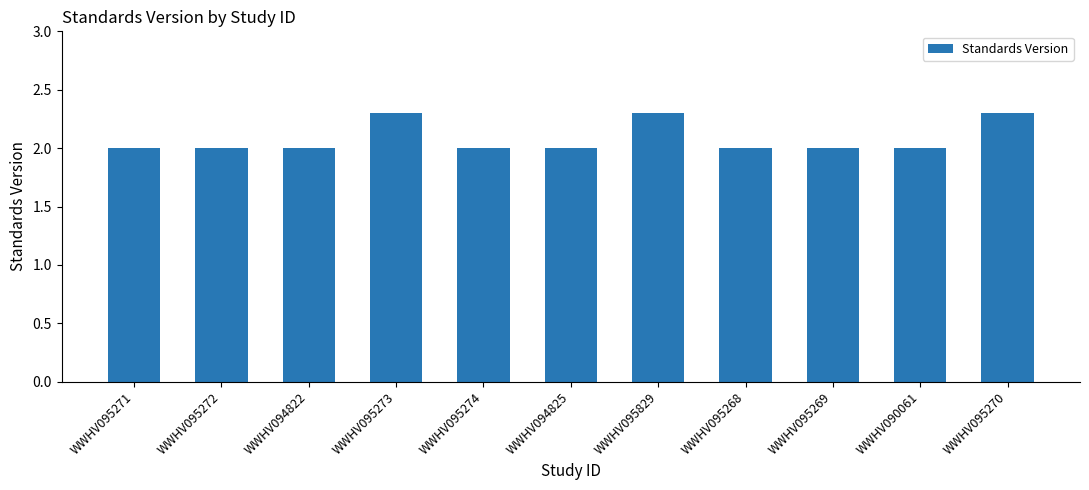

Reading left to right, what are all the values shown in this chart?

2.0	2.0	2.0	2.3	2.0	2.0	2.3	2.0	2.0	2.0	2.3